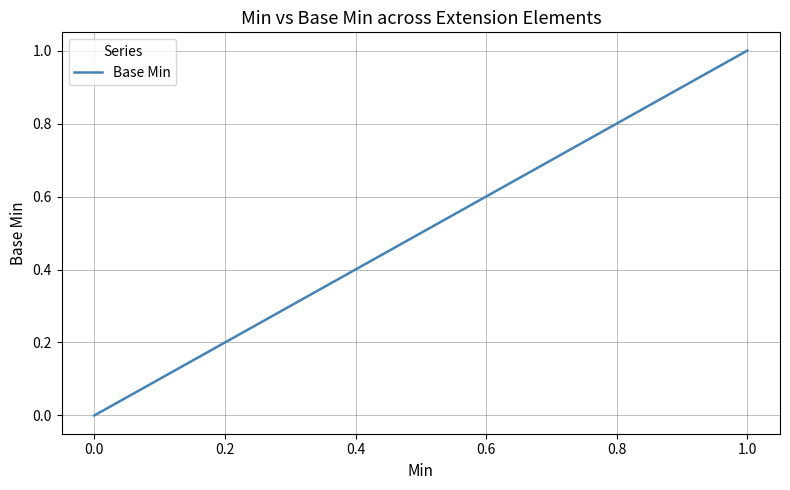

Is it true that the value at 0.0 is 0?

False